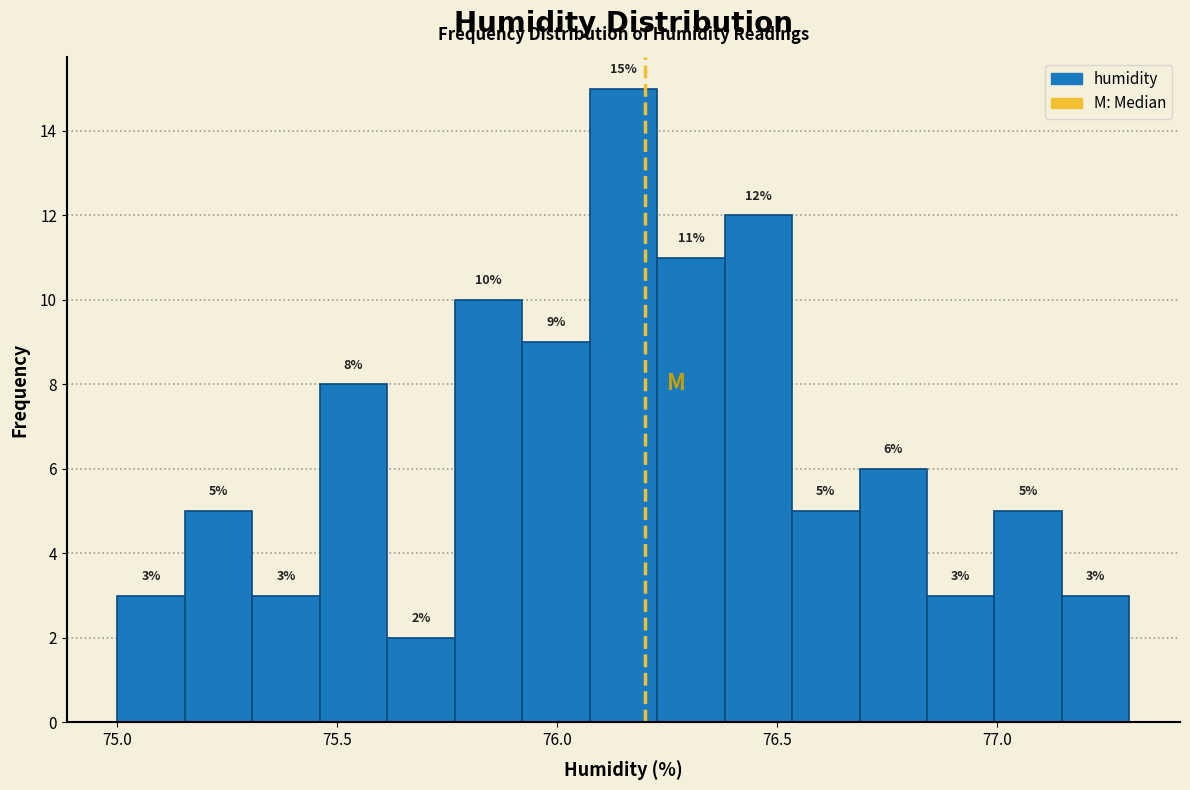

Around what value on the x-axis is the tallest bar? Give the approximate position of its centre, as read against the axis.

76.15